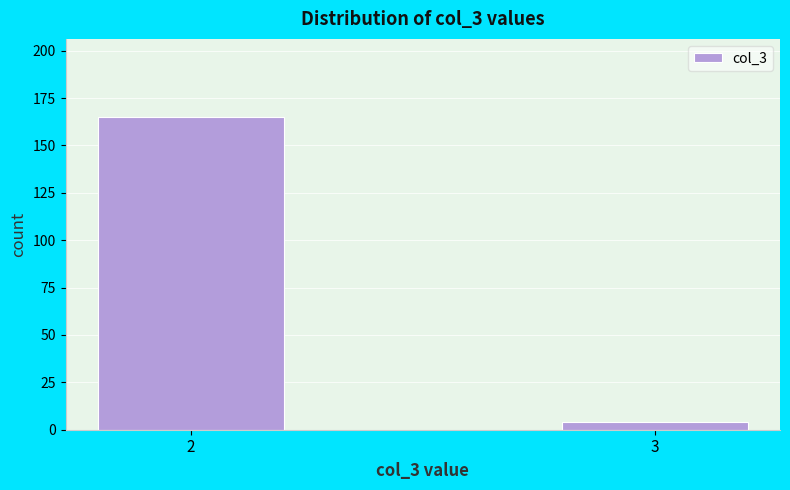

Reading left to right, list all the values displayed in this chart.

2=165	3=4